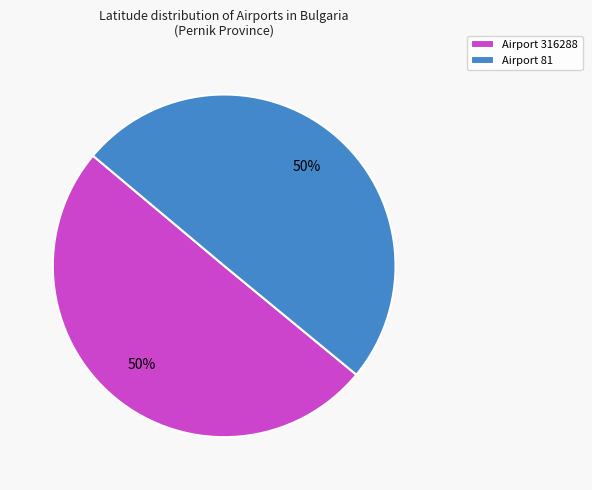

What is the ratio of the value at Airport 316288 to the value at Airport 81?

1.0